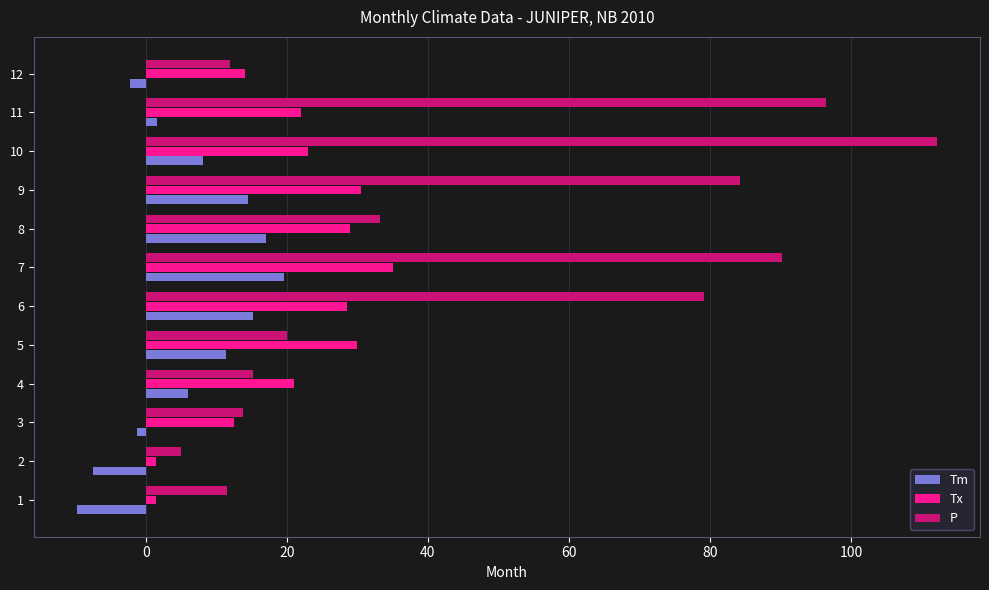

What is the difference between the maximum and second lowest values in the P series?

100.7